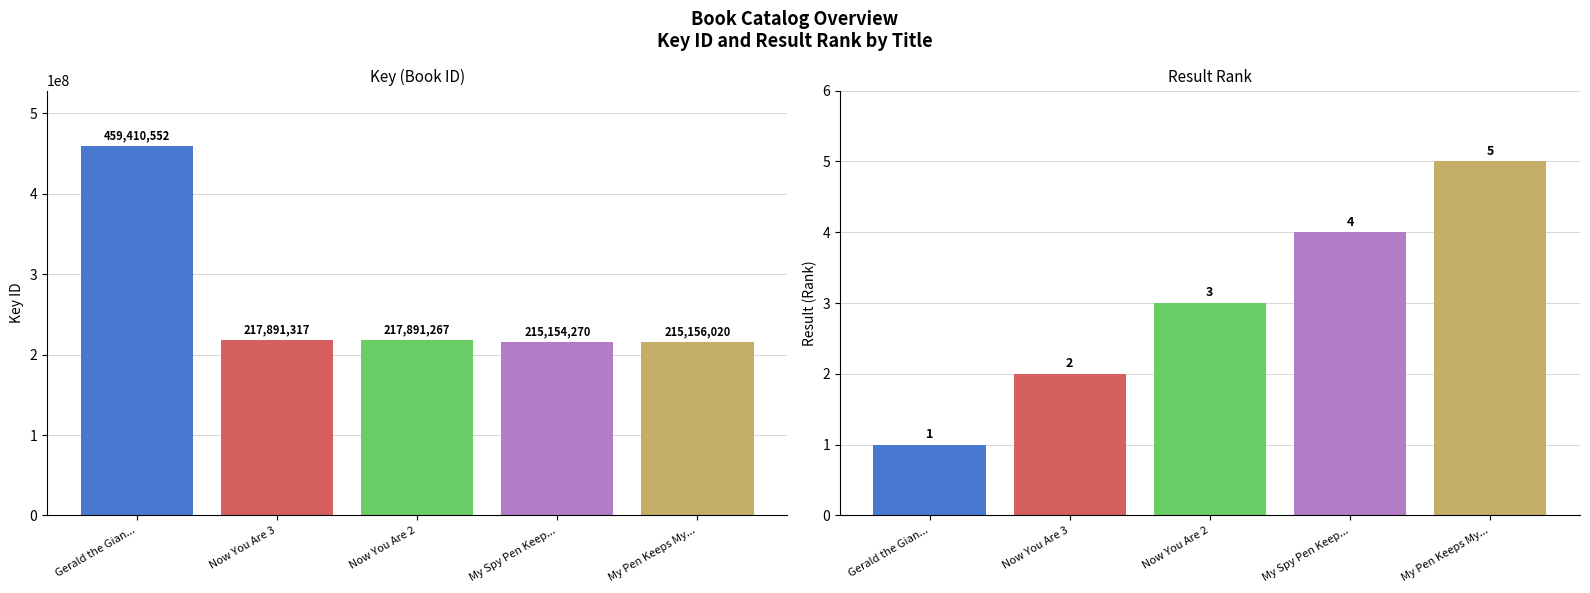

List the labels in order of Result value, smallest first.

Gerald the Gian..., Now You Are 3, Now You Are 2, My Spy Pen Keep..., My Pen Keeps My...